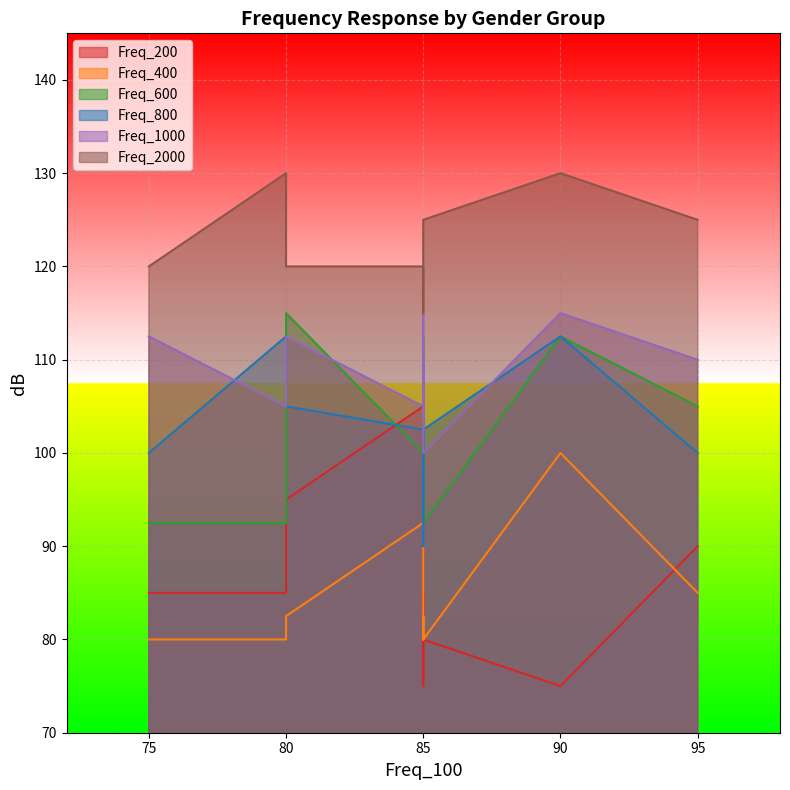

What is the maximum value shown in the chart?

130.0